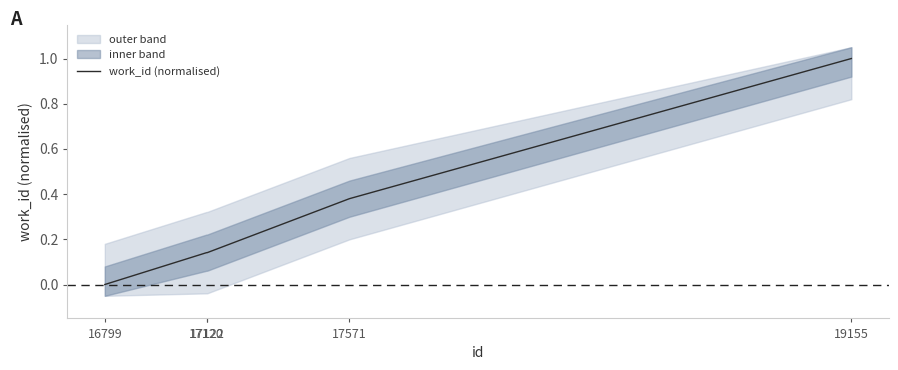

What is the highest value of the work_id (normalised) series?

1.0